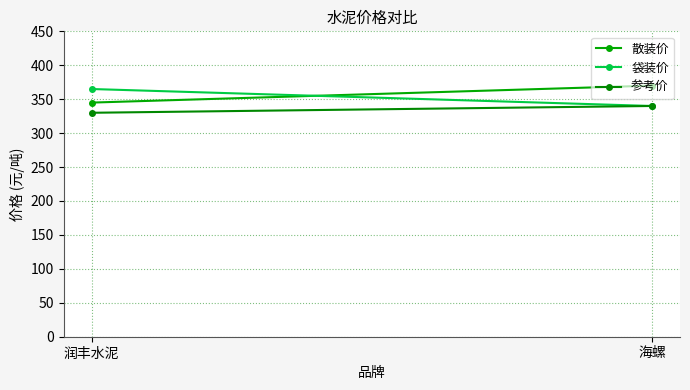

Is the value of 散装价 at 润丰水泥 greater than the value of 袋装价 at 润丰水泥?

No